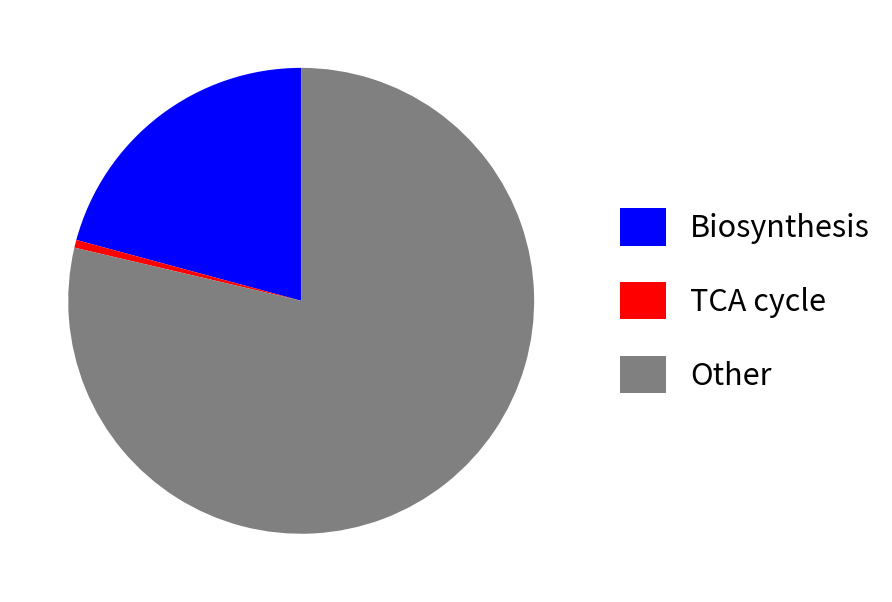

Combined, do Other and Biosynthesis account for over 50%?

Yes